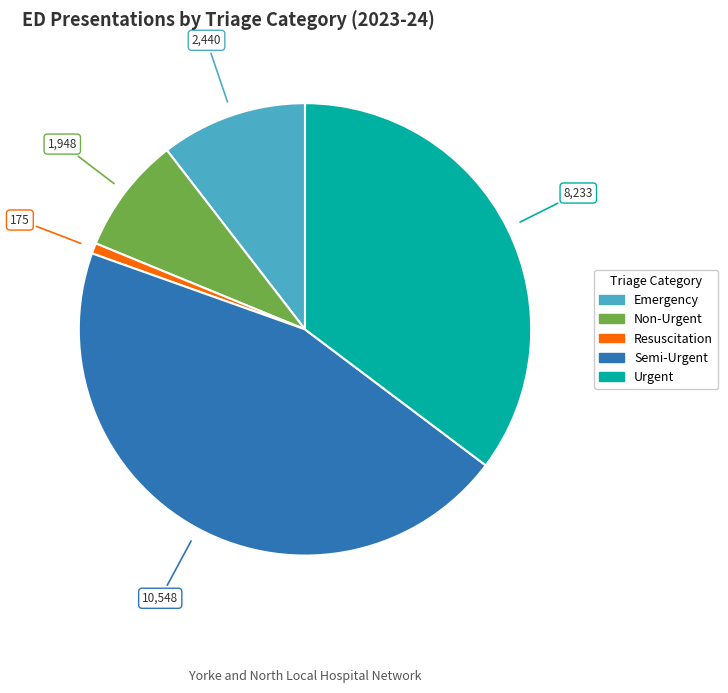

Is the sum of Emergency and Resuscitation greater than half?

No